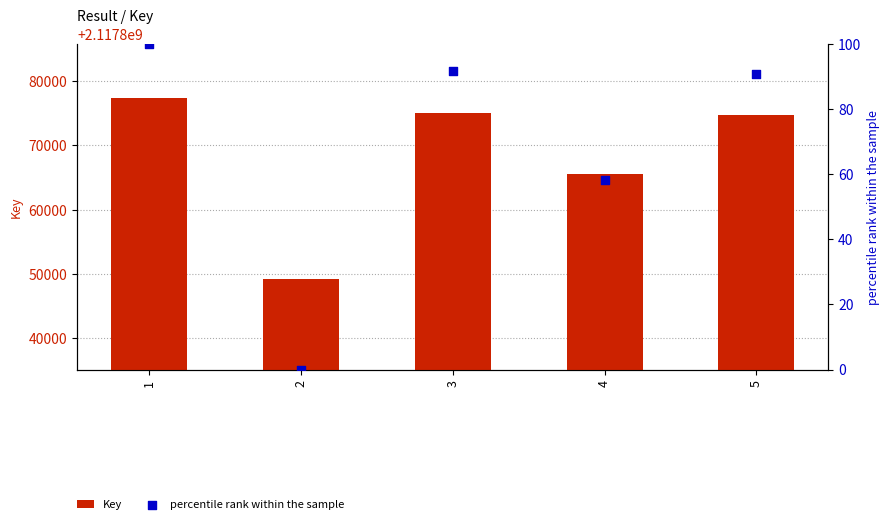

Which series has the largest total across all categories?

Key